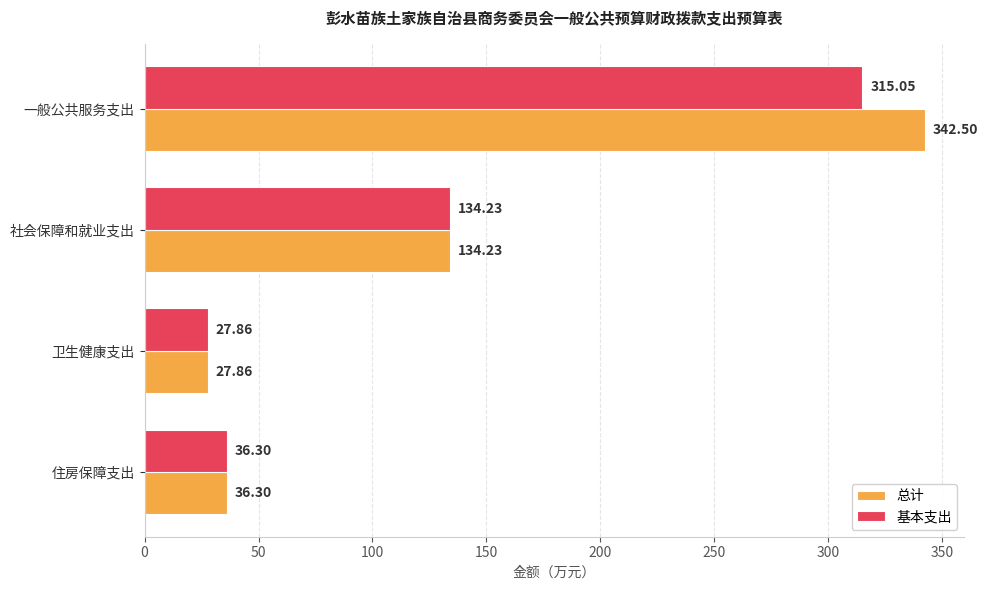

At which label is 总计 closest to 185?

社会保障和就业支出